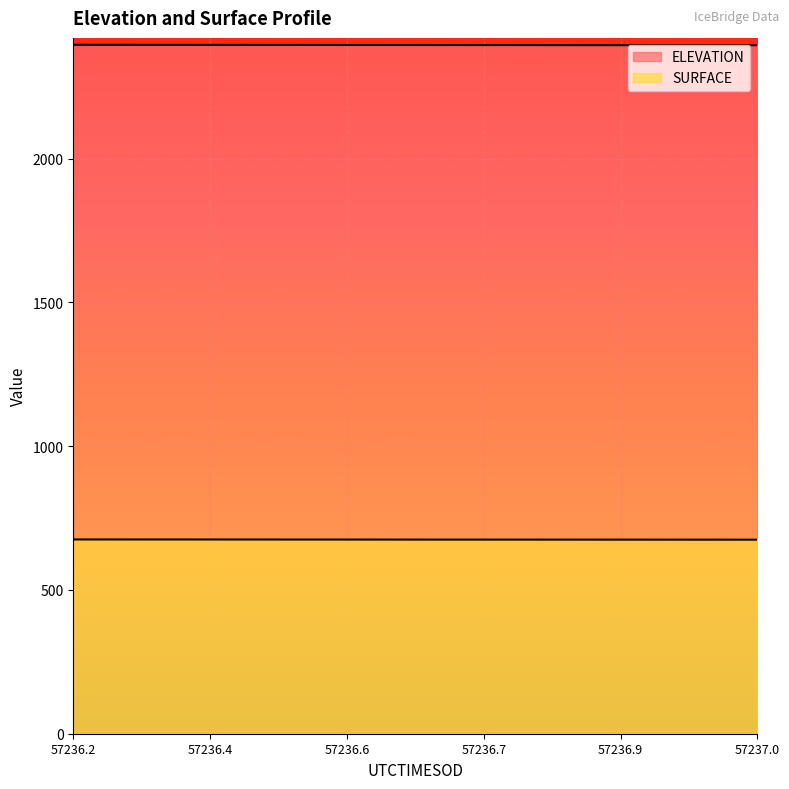

Is it true that SURFACE equals 203.1 at 57236.8994?

False